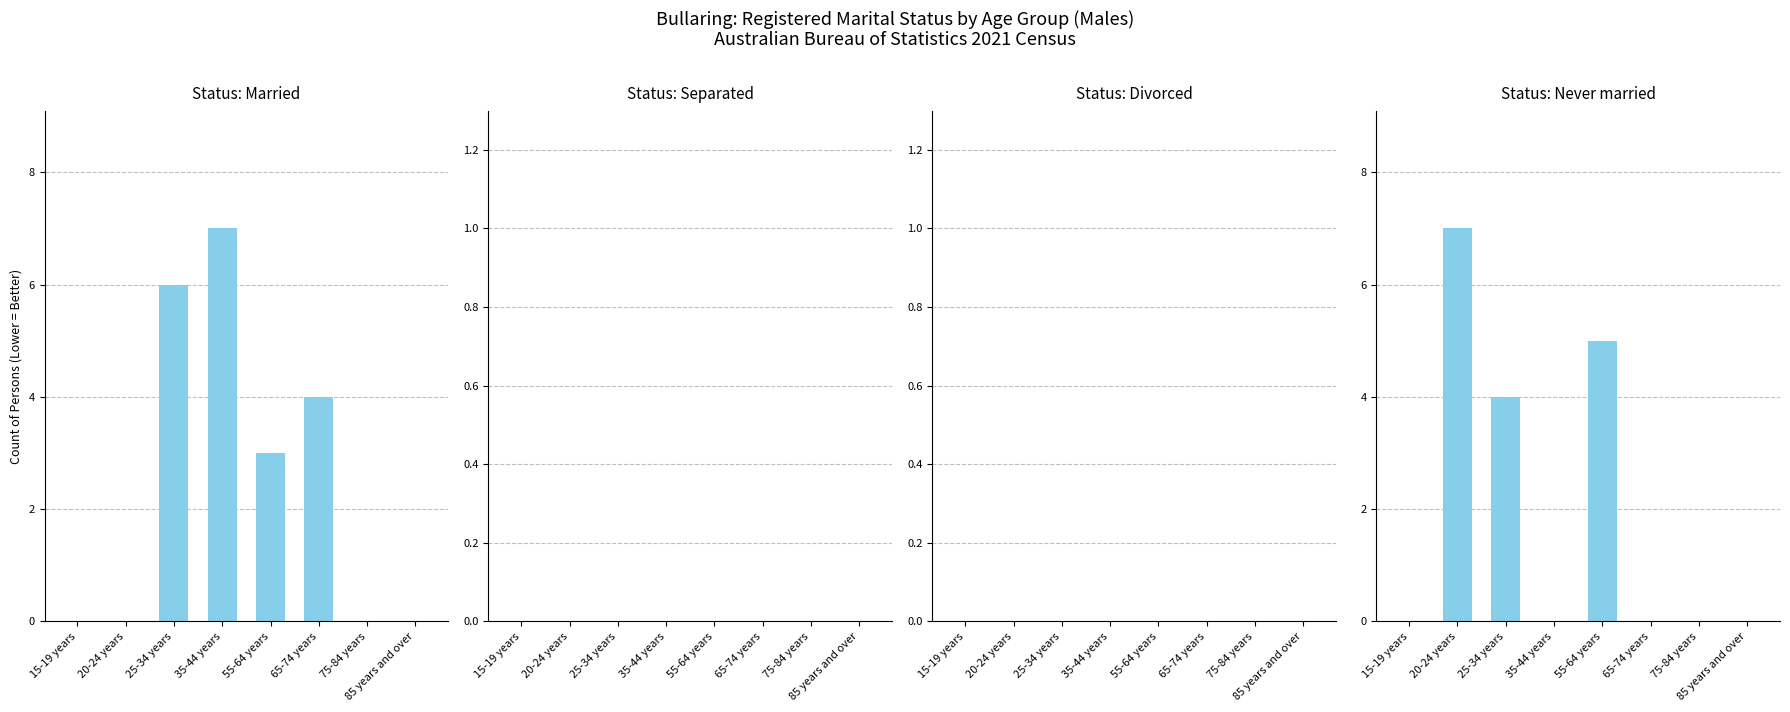

What is the average value of the Married series?

2